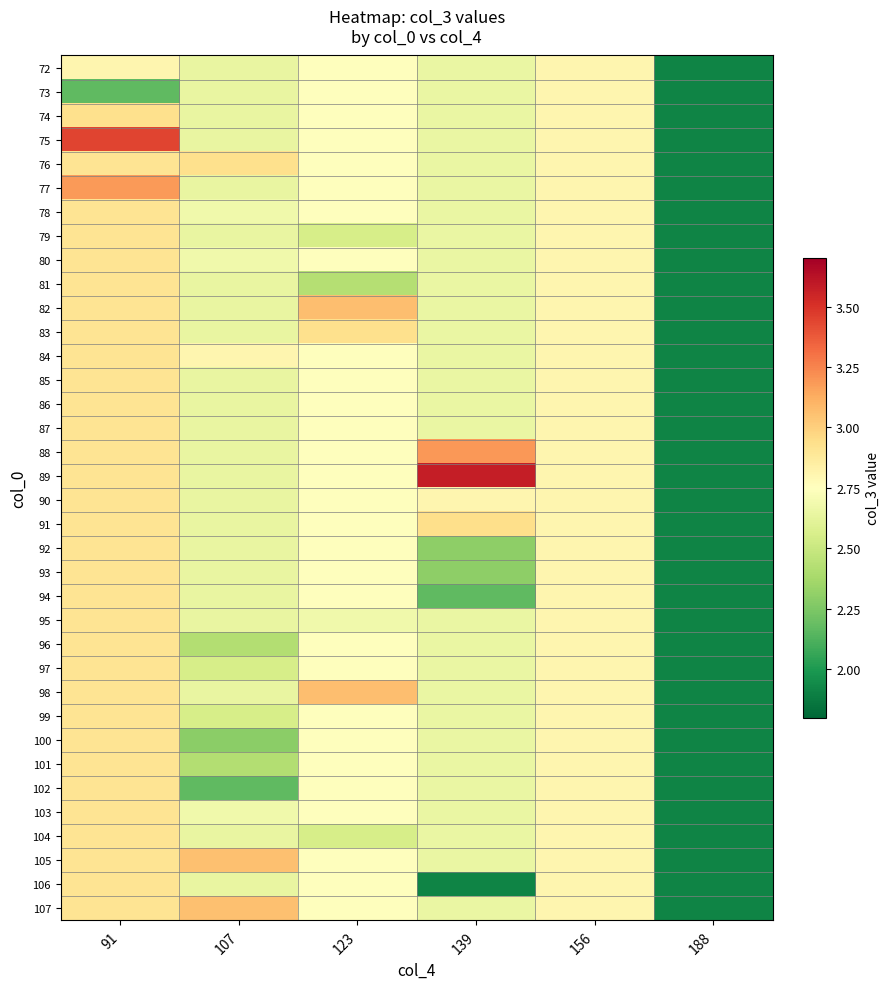

Which has a higher value, 139 or 123?

123